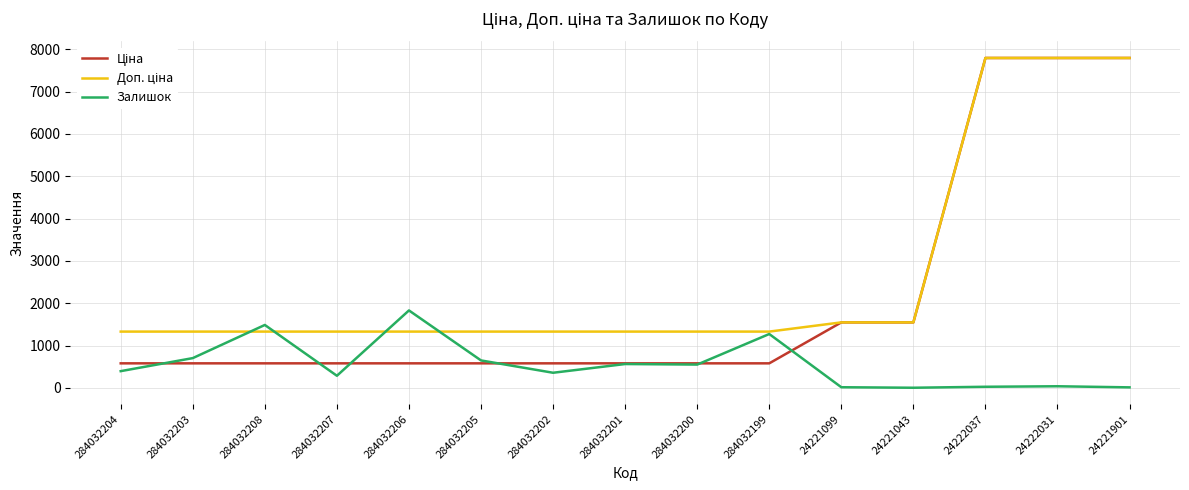

What is the total value across all series at 284032206?

3740.6